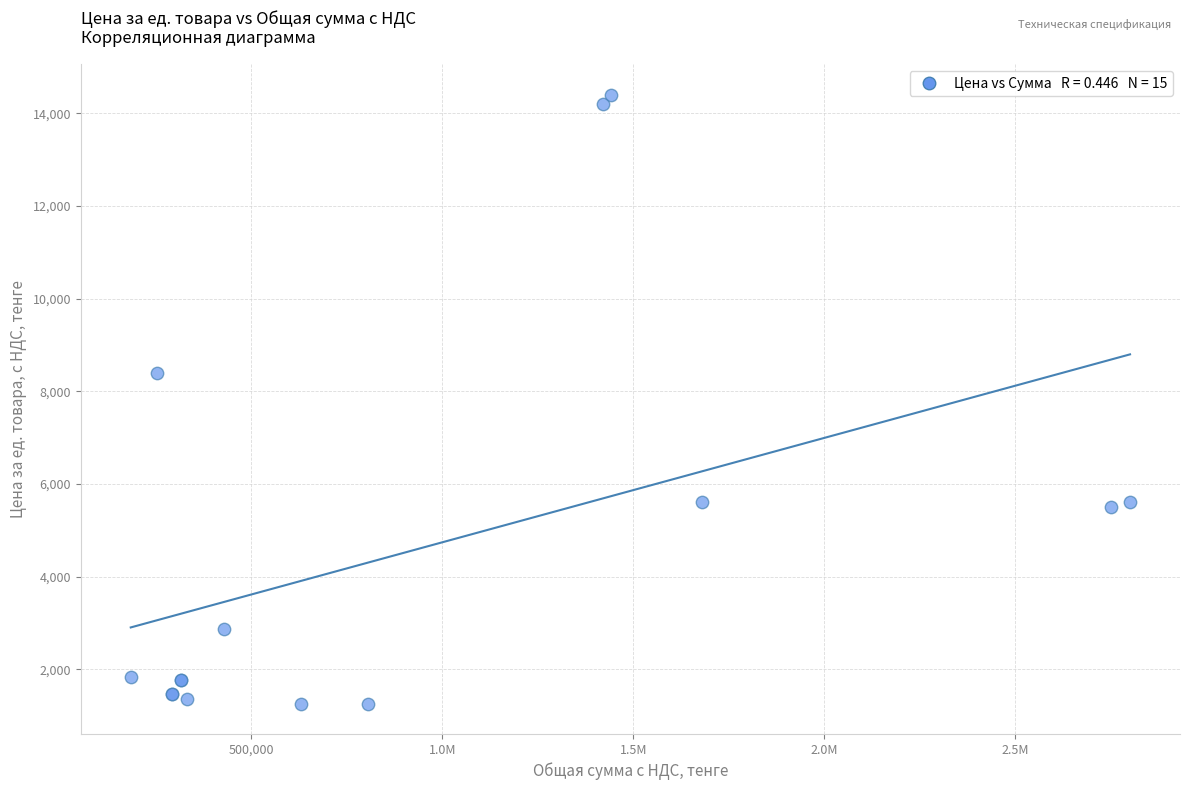

What Y value in the scatter plot is closest to 7830?

8400